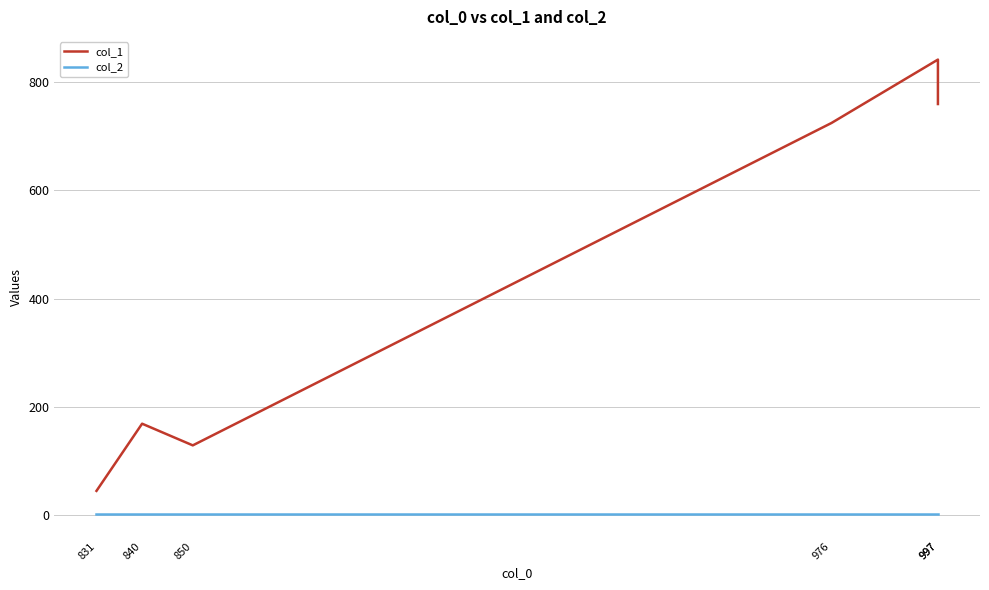

True or false: col_2 and col_1 cross at least once.

False